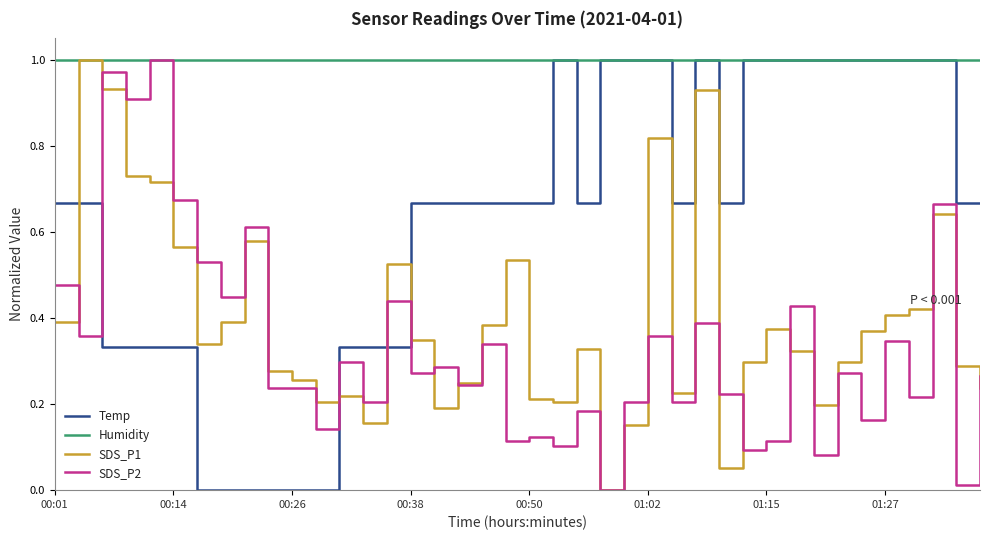

What is the sum of all SDS_P2 values?

13.2